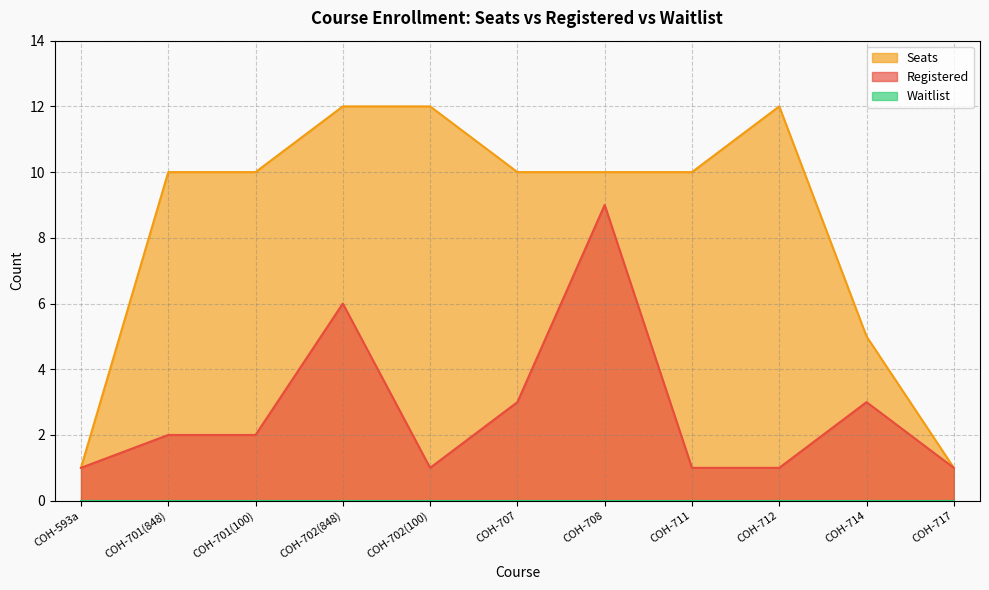

Where is the first local maximum for Registered?

COH-702(848)